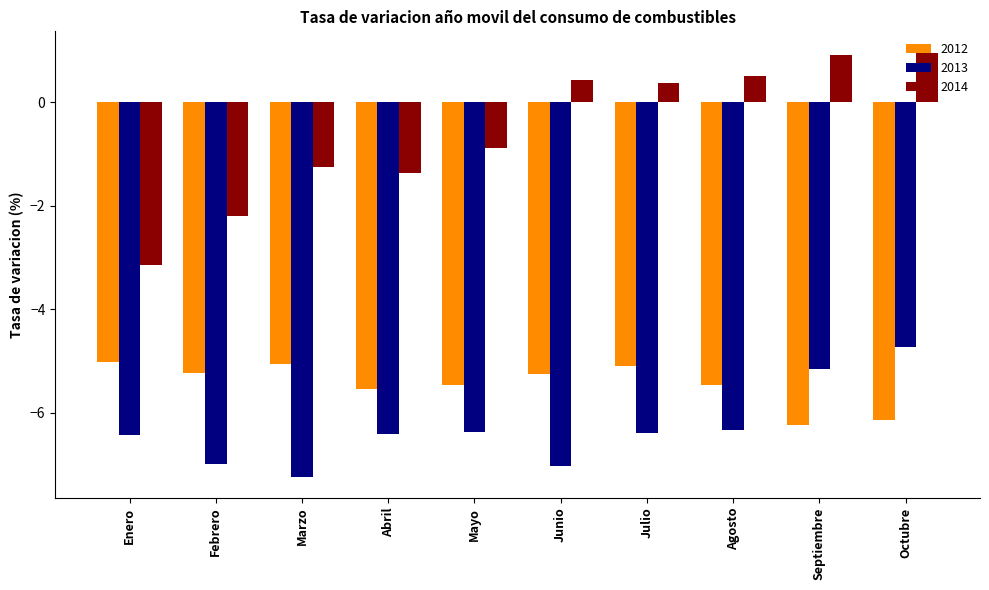

Which series has the largest total across all categories?

2014